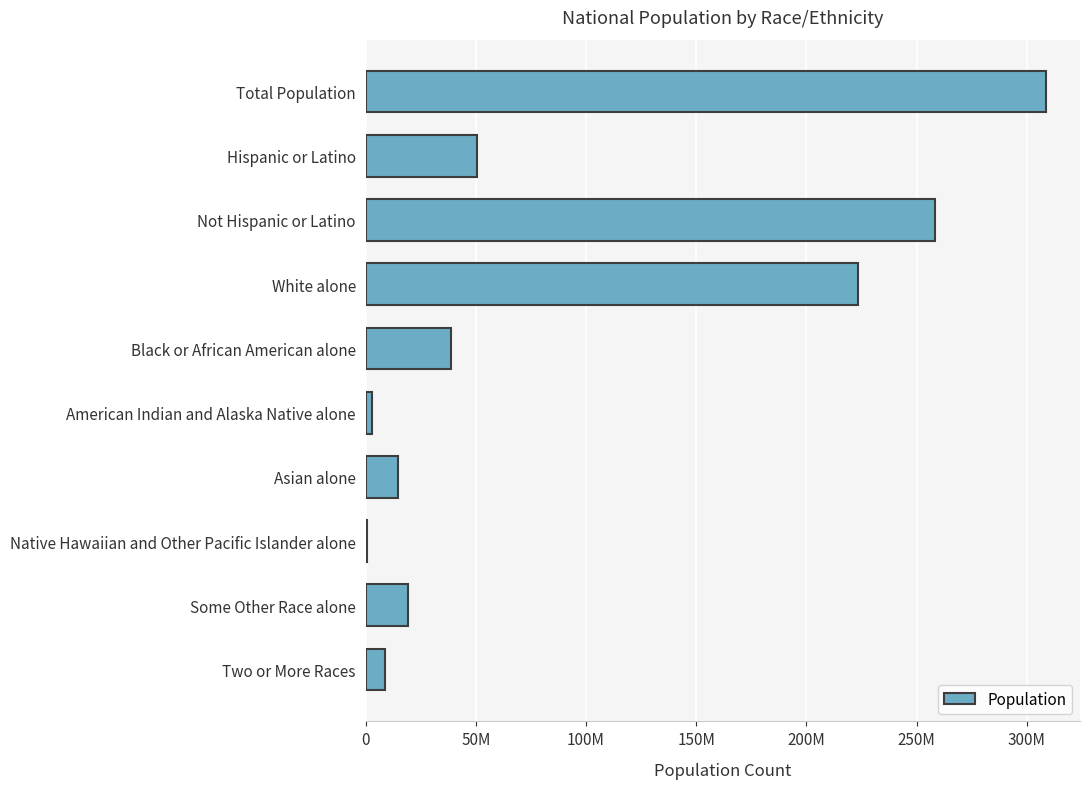

Are the bars grouped side by side (vs. stacked)?

No